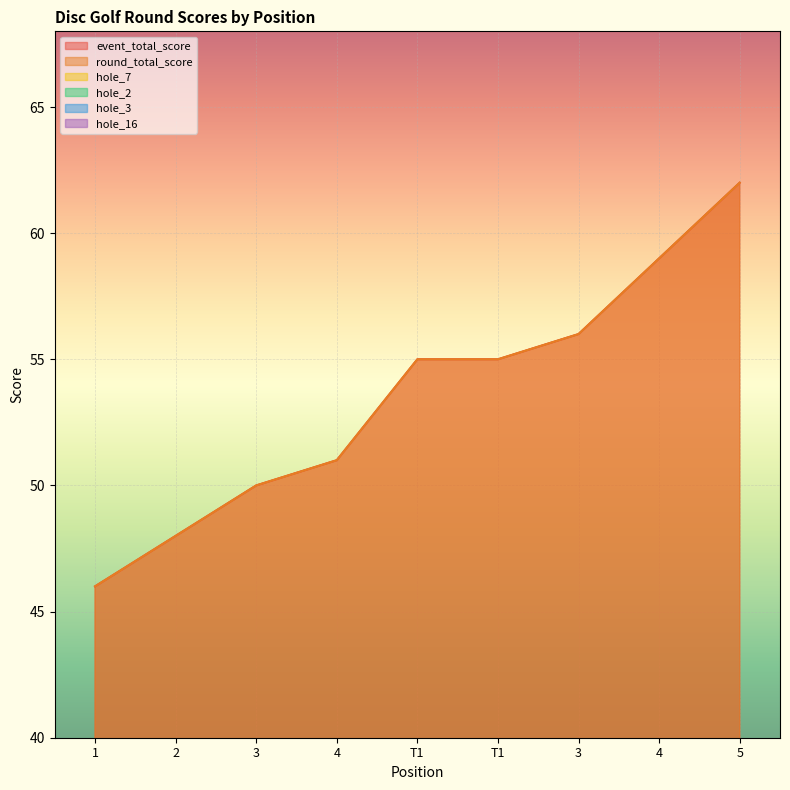

How many data points does each series have?

9